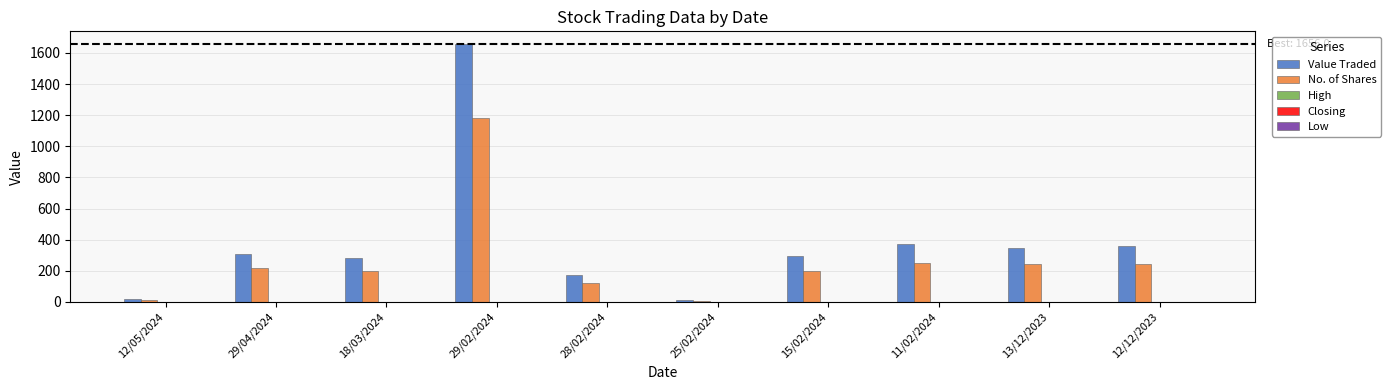

How many groups of bars are there?

10